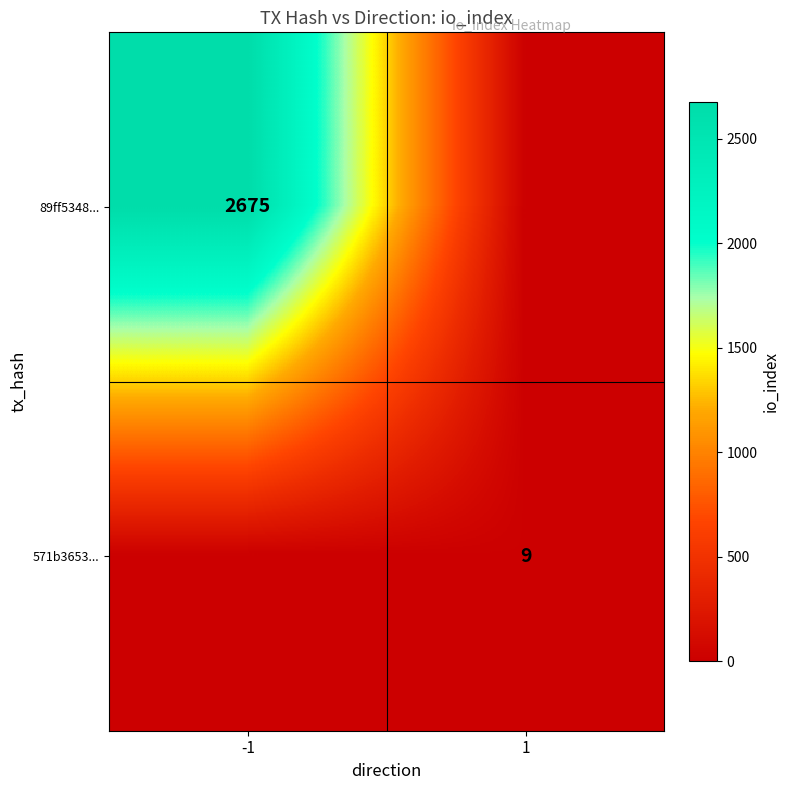

The 89ff5348... series shows 3823 at -1. True or false?

False